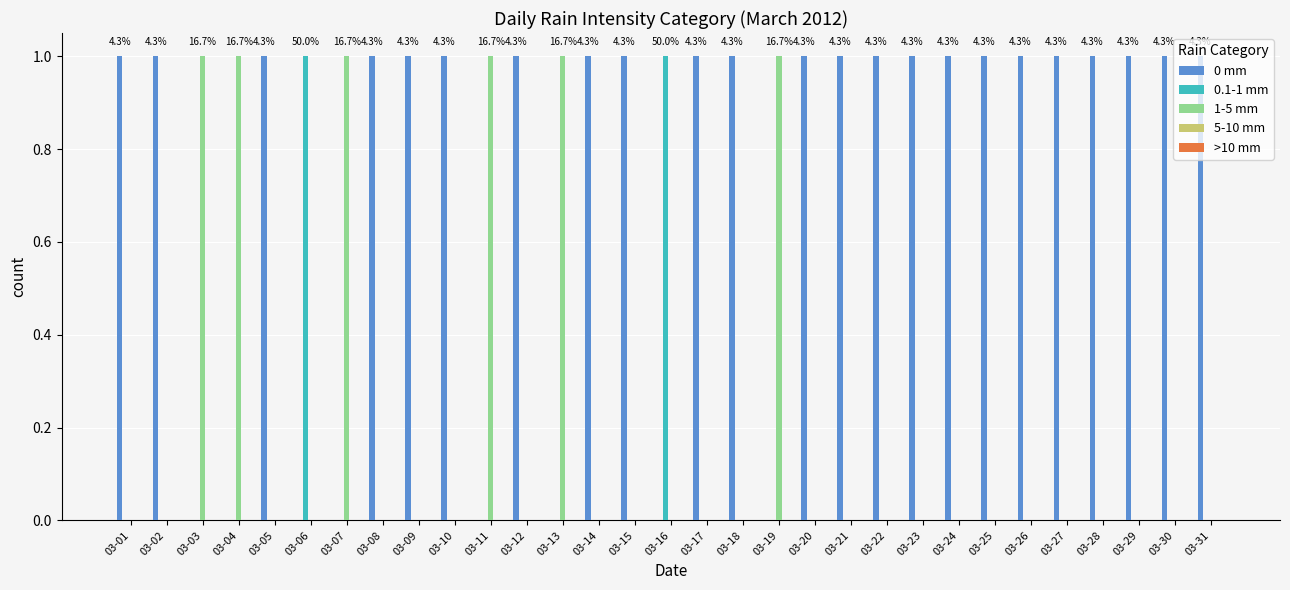

What is the spread (max minus min) of values at 03-16?

1